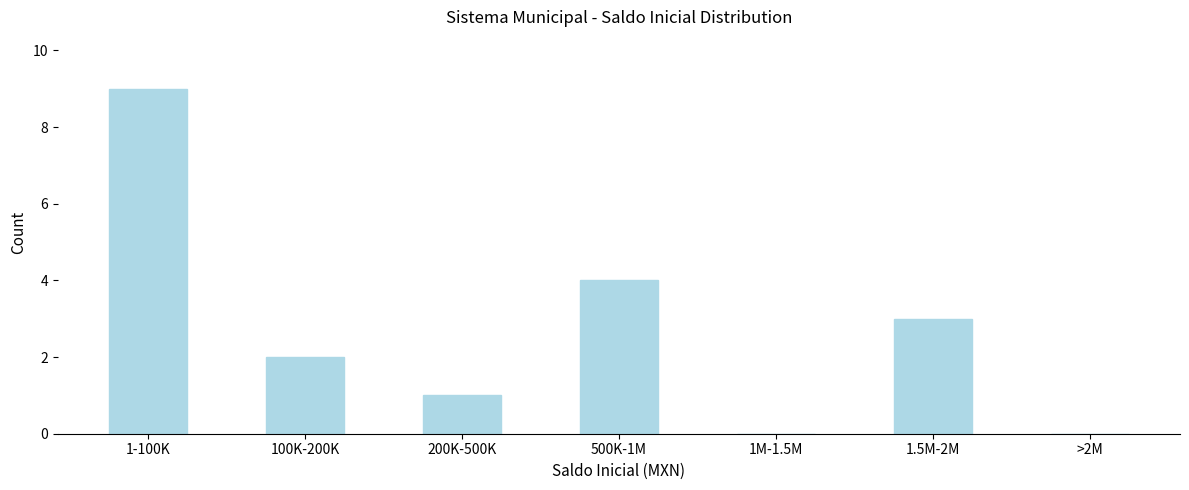

Reading left to right, transcribe all the data shown in this chart.

1-100K=9	100K-200K=2	200K-500K=1	500K-1M=4	1M-1.5M=0	1.5M-2M=3	>2M=0